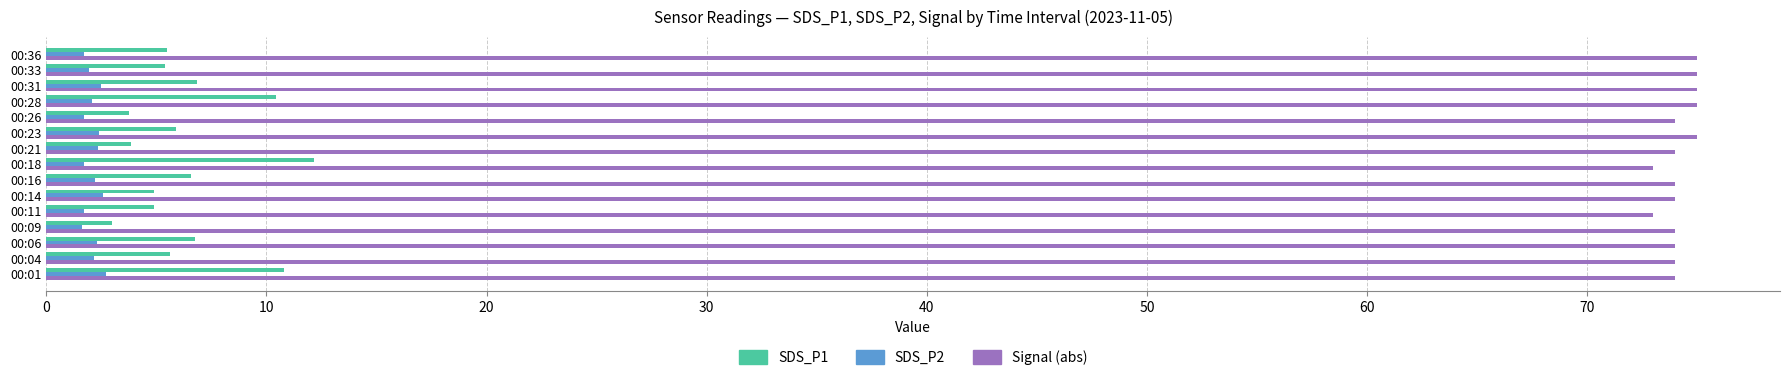

Which series has the widest spread of values?

SDS_P1